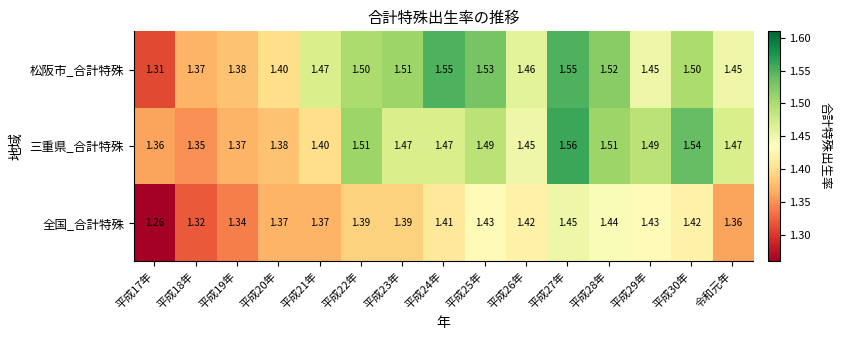

Count the number of categories in the chart.

15